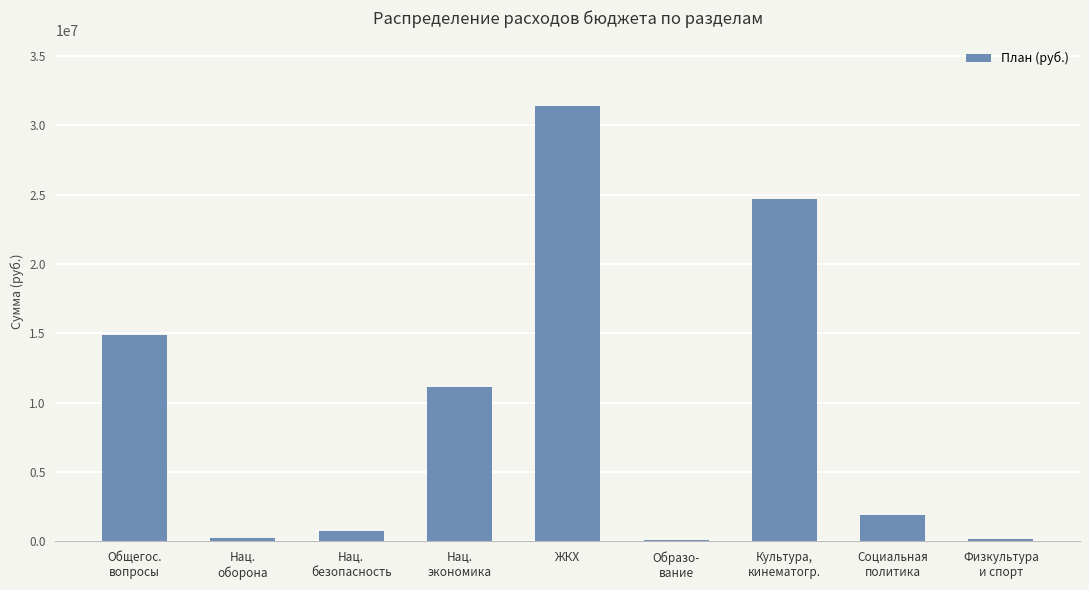

What is the change in value from Общегос.
вопросы to Культура,
кинематогр.?

+9757045.0